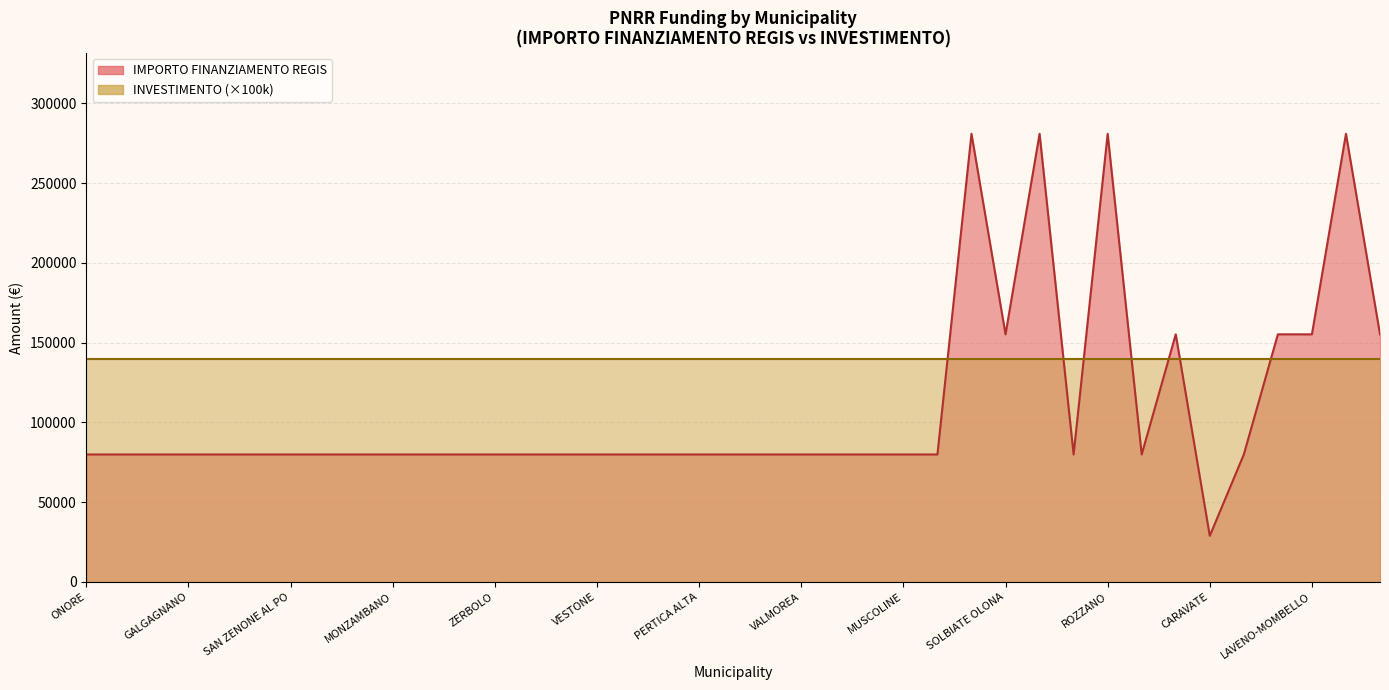

What is the label of the 2nd point from the right?

MONTICHIARI